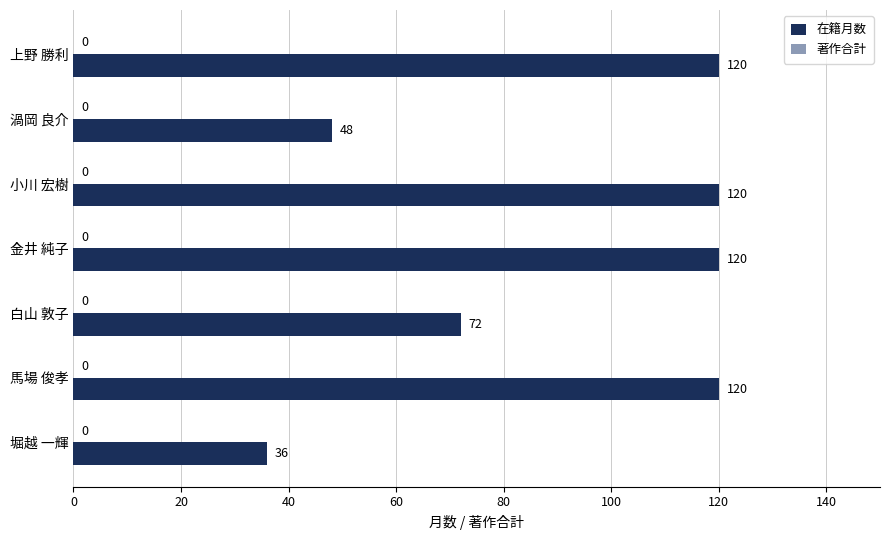

What is the minimum value shown in the chart?

36